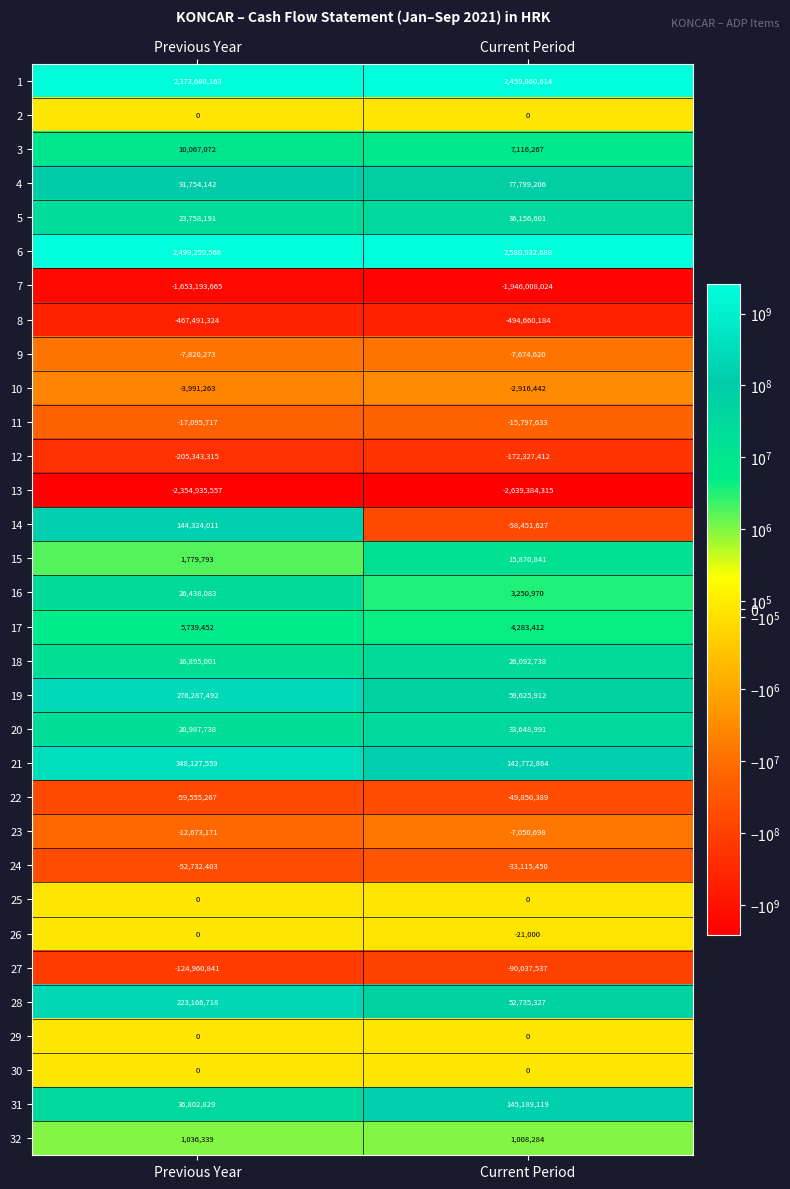

What is the sum of all 7 values?

-3599201689